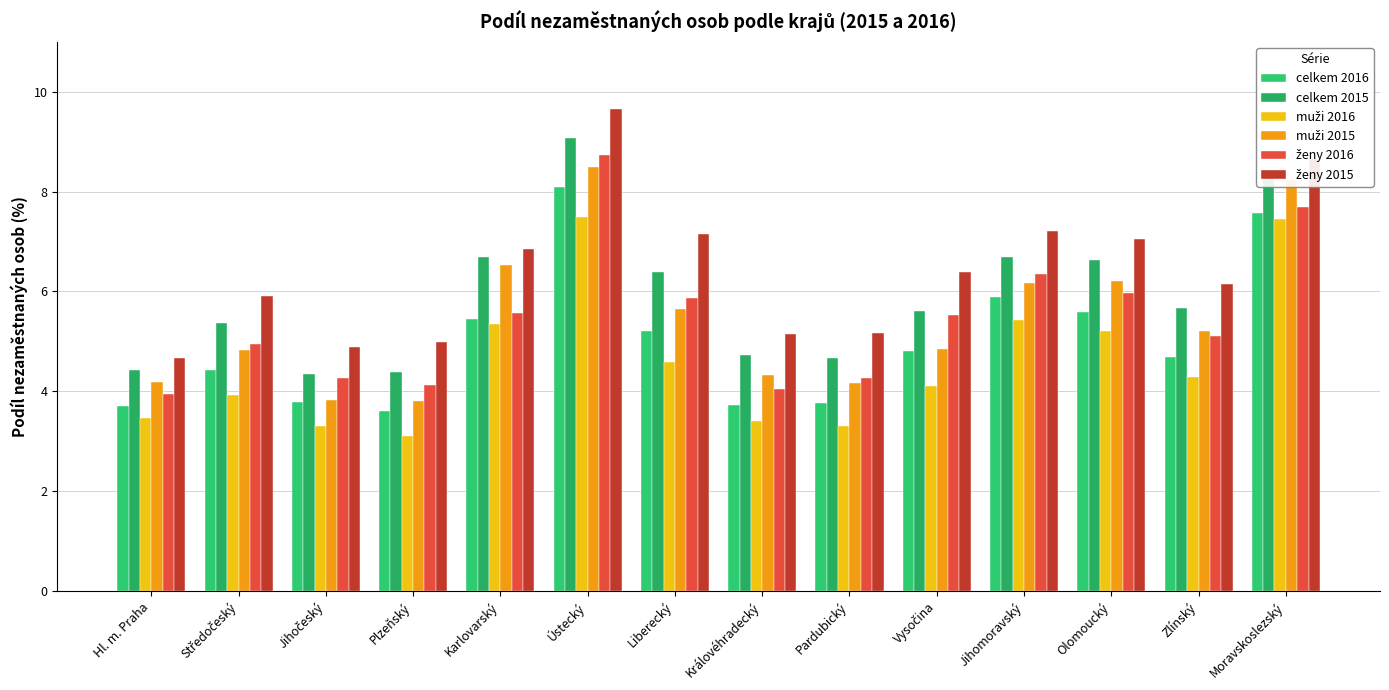

Read the ženy 2015 value at Plzeňský.

5.0